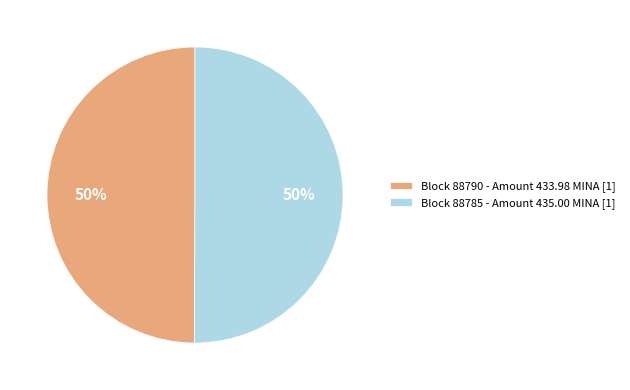

True or false: Block 88785 - Amount 435.00 MINA [1] accounts for 41% of the total.

False